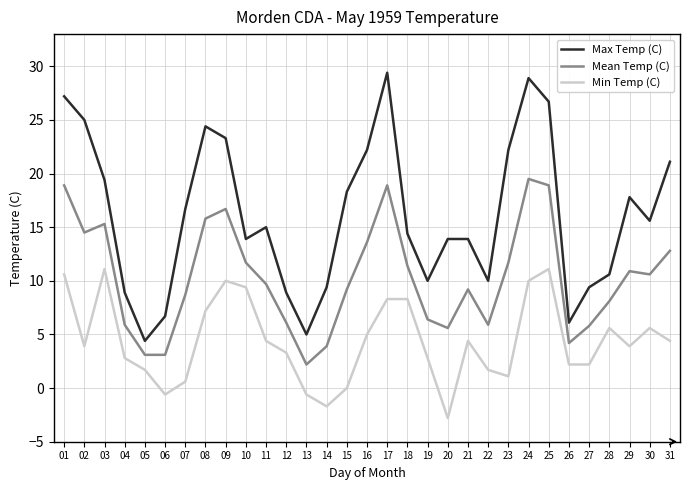

What is the sum of the Min Temp (C) values at 15 and 29?

3.9